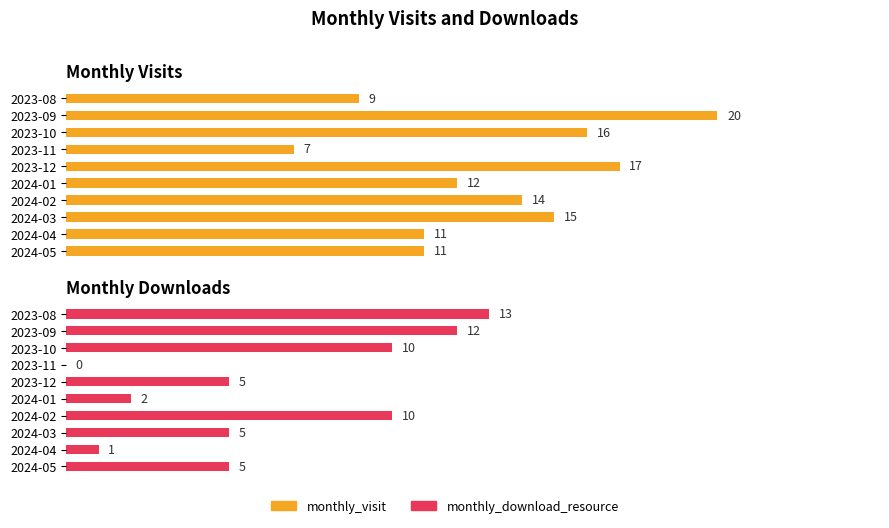

How many values in the monthly_visit series are below 14?

5